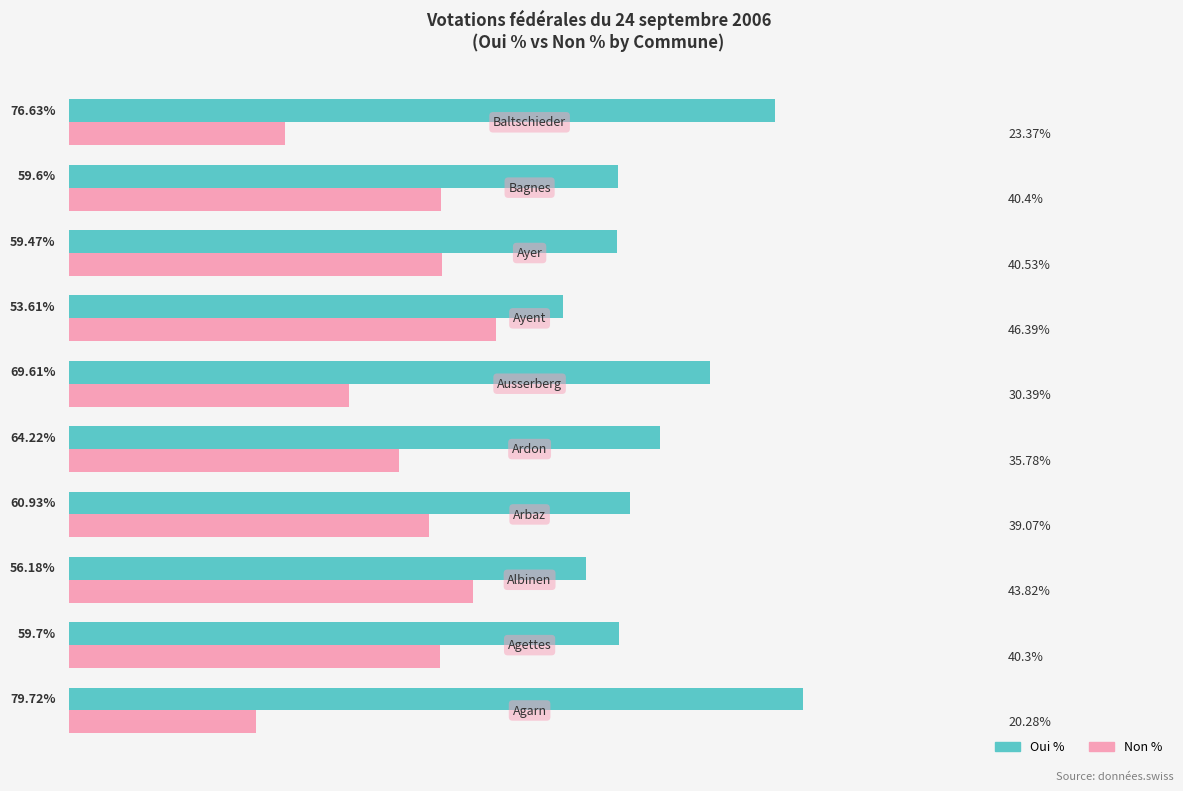

List the series in order of their peak value, highest first.

Oui %, Non %